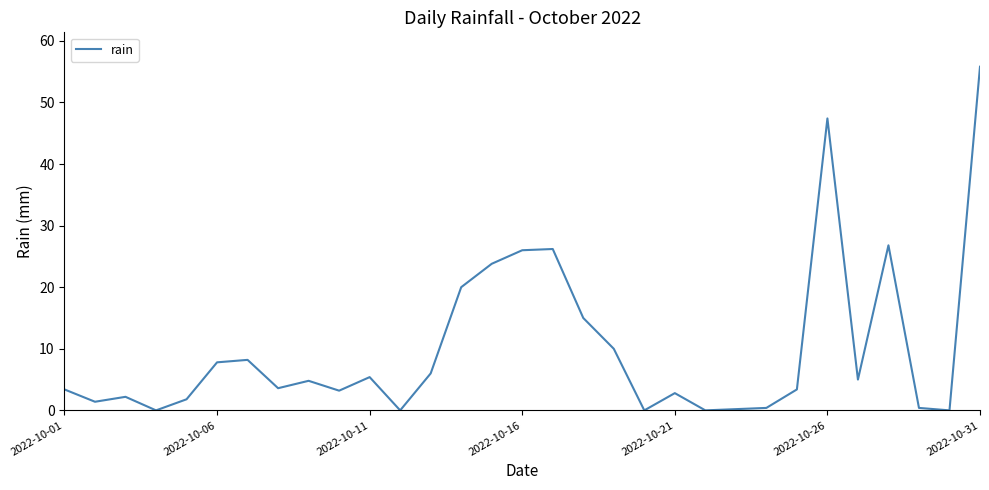

What is the difference between the maximum and second lowest values?

55.8